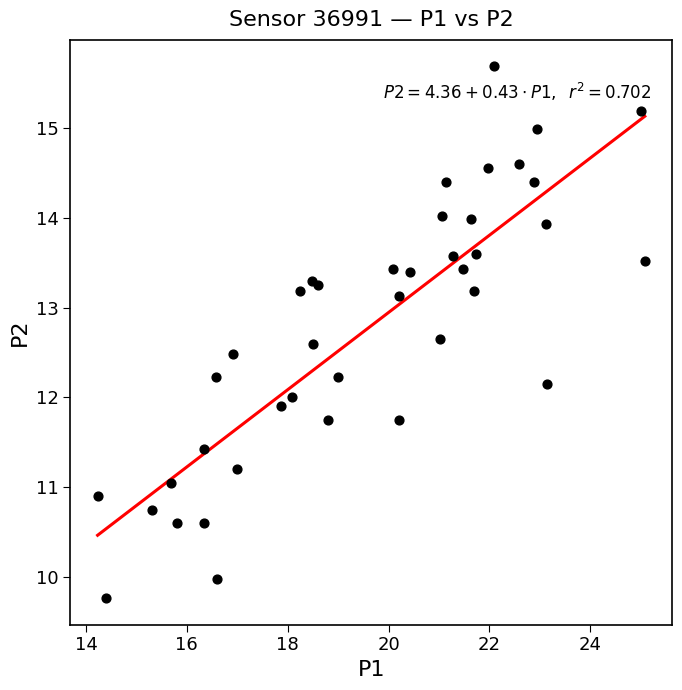

What is the range of X values (max minus min)?

10.8